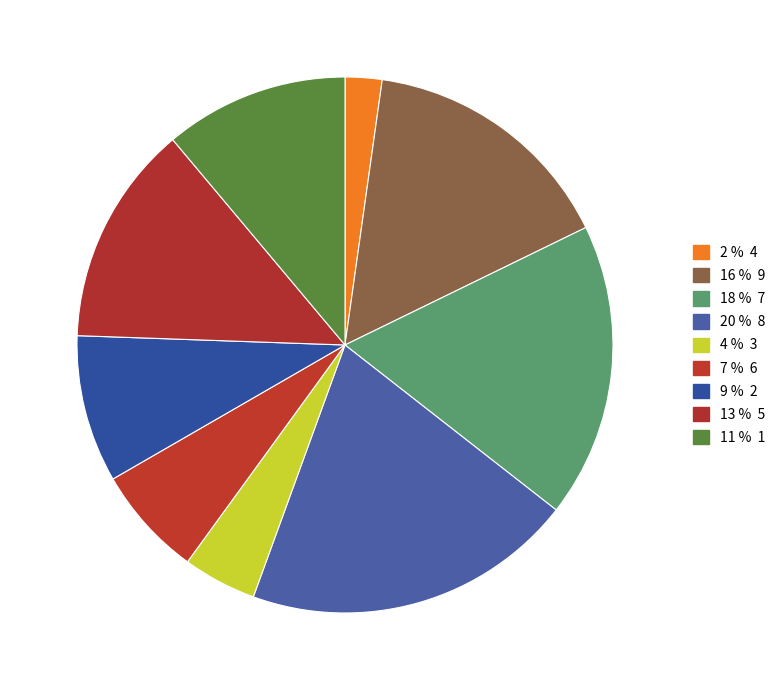

Count the number of slices in the pie.

9